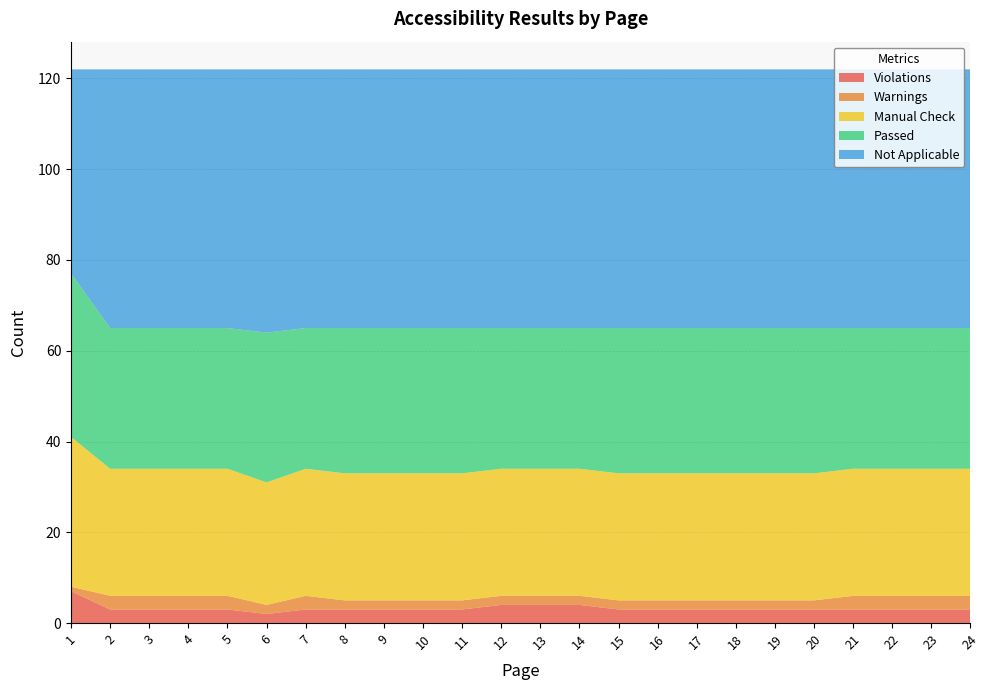

Reading left to right, what are all the values shown in this chart?

Violations: 1=7	2=3	3=3	4=3	5=3	6=2	7=3	8=3	9=3	10=3	11=3	12=4	13=4	14=4	15=3	16=3	17=3	18=3	19=3	20=3	21=3	22=3	23=3	24=3
Warnings: 1=1	2=3	3=3	4=3	5=3	6=2	7=3	8=2	9=2	10=2	11=2	12=2	13=2	14=2	15=2	16=2	17=2	18=2	19=2	20=2	21=3	22=3	23=3	24=3
Manual Check: 1=33	2=28	3=28	4=28	5=28	6=27	7=28	8=28	9=28	10=28	11=28	12=28	13=28	14=28	15=28	16=28	17=28	18=28	19=28	20=28	21=28	22=28	23=28	24=28
Passed: 1=36	2=31	3=31	4=31	5=31	6=33	7=31	8=32	9=32	10=32	11=32	12=31	13=31	14=31	15=32	16=32	17=32	18=32	19=32	20=32	21=31	22=31	23=31	24=31
Not Applicable: 1=45	2=57	3=57	4=57	5=57	6=58	7=57	8=57	9=57	10=57	11=57	12=57	13=57	14=57	15=57	16=57	17=57	18=57	19=57	20=57	21=57	22=57	23=57	24=57